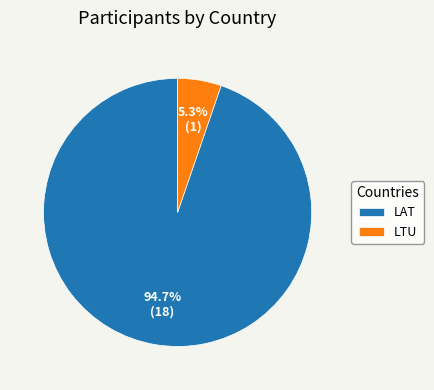

Which slice is the smallest?

LTU